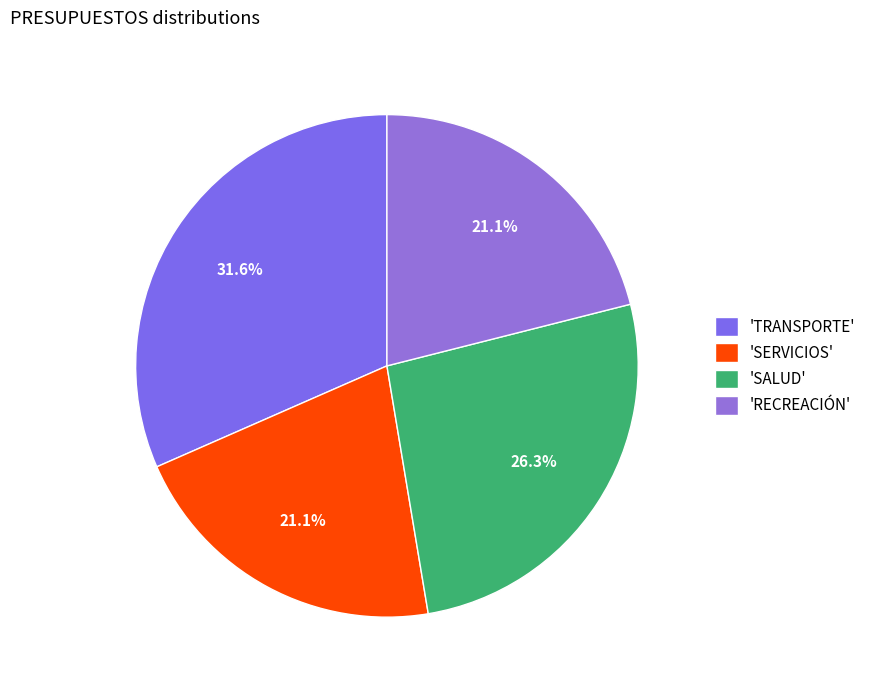

To the nearest percent, what is the average slice percentage?

25%